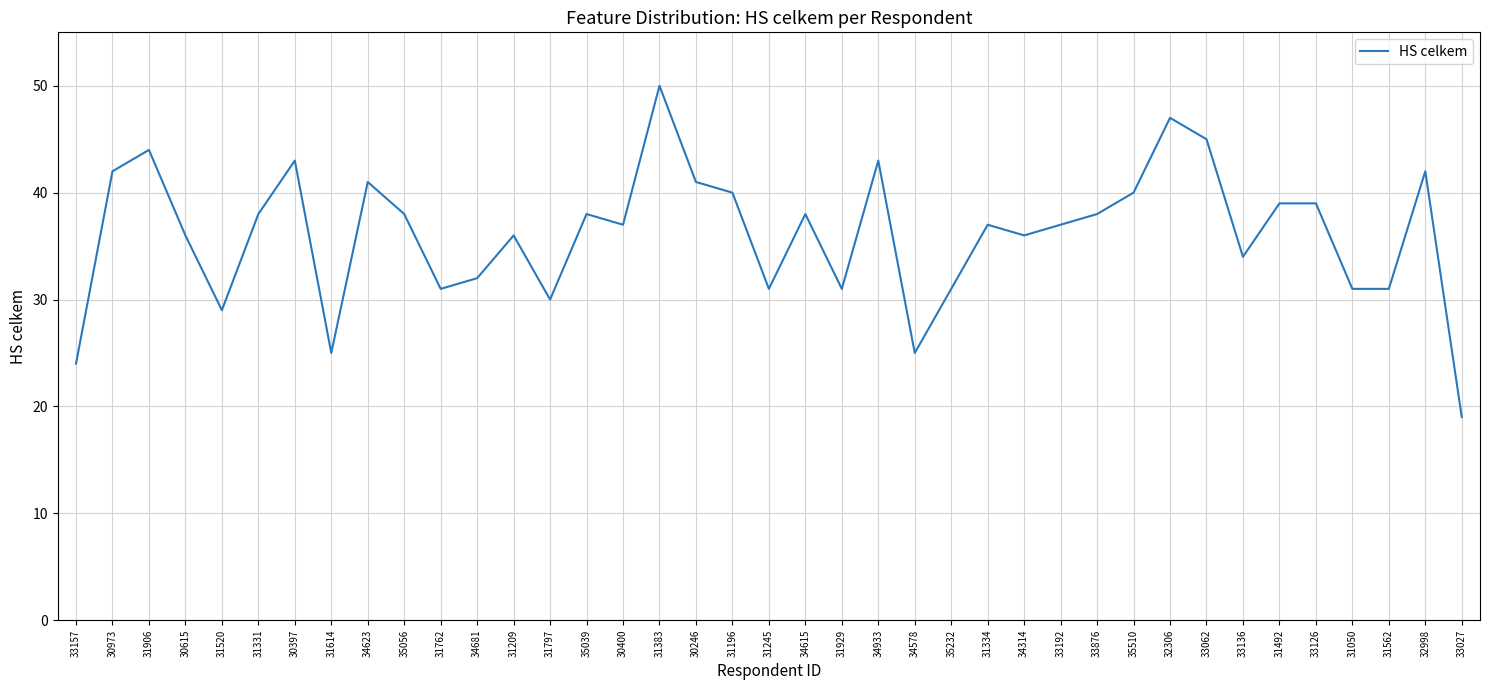

How many categories are shown in the chart?

39